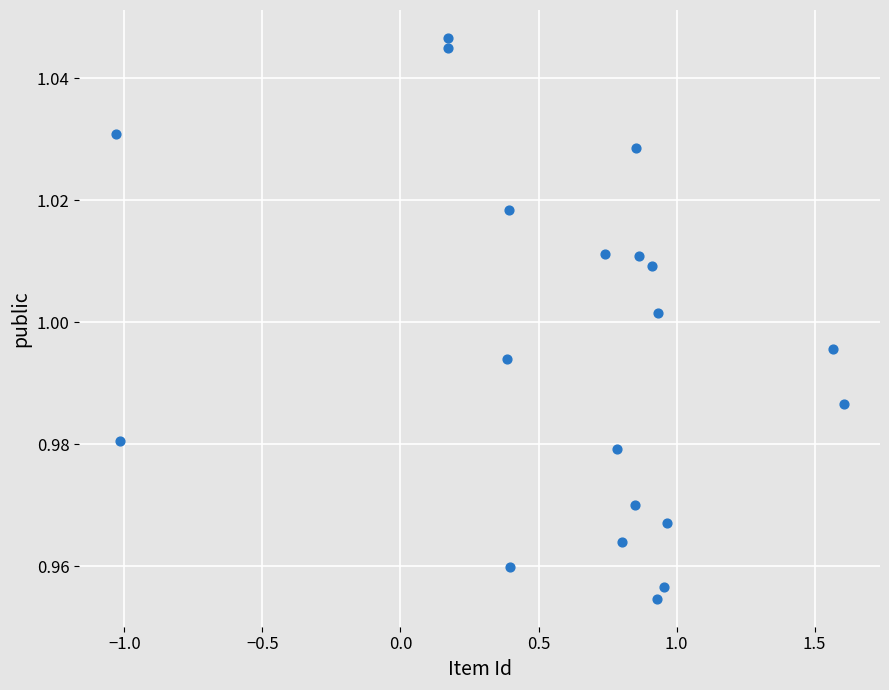

What is the range of X values (max minus min)?

2.6